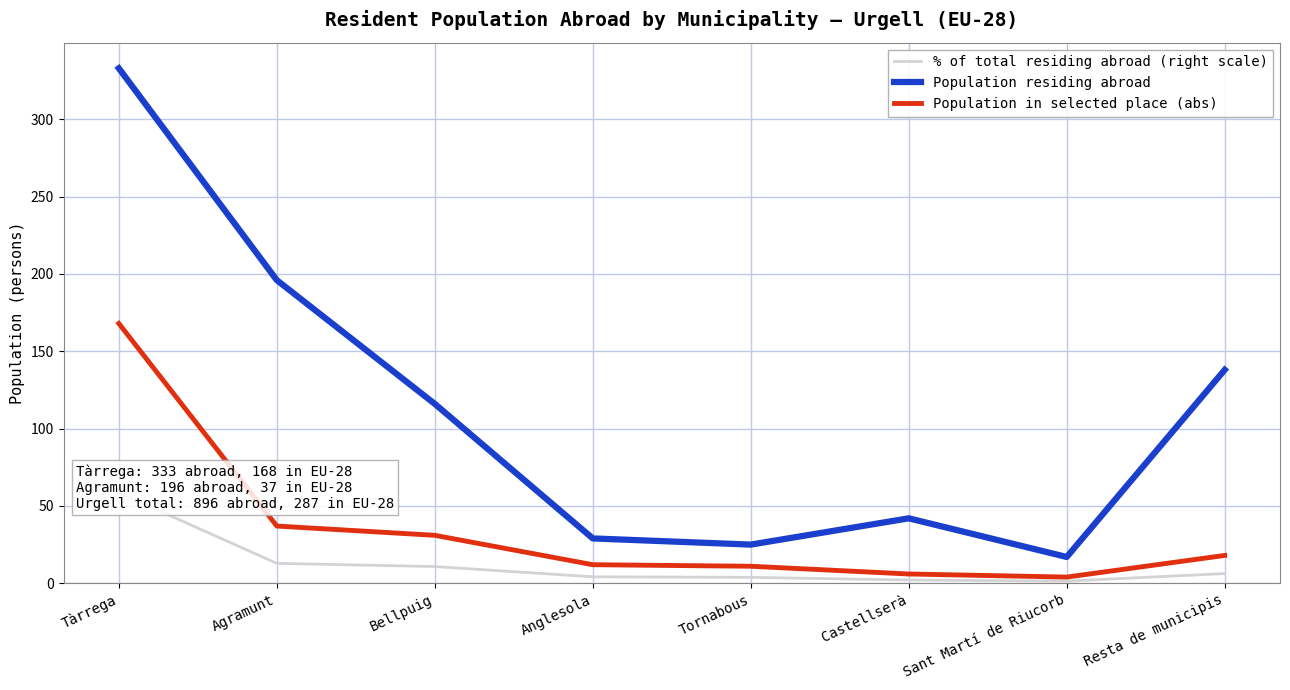

What are all the series names shown in the legend?

% of total residing abroad (right scale), Population residing abroad, Population in selected place (abs)